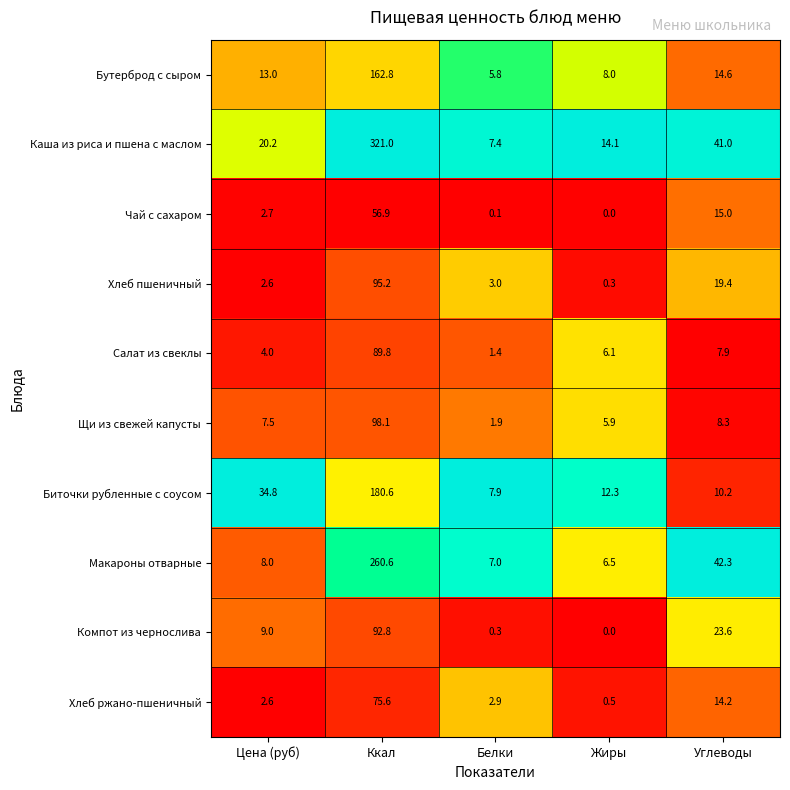

Count the number of data series in this chart.

10